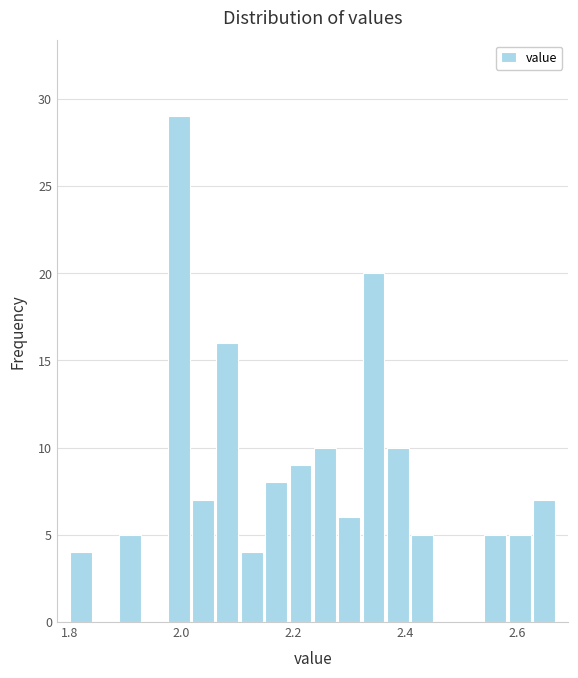

Read against the x-axis, roughly where is the centre of the tallest bar?

2.00